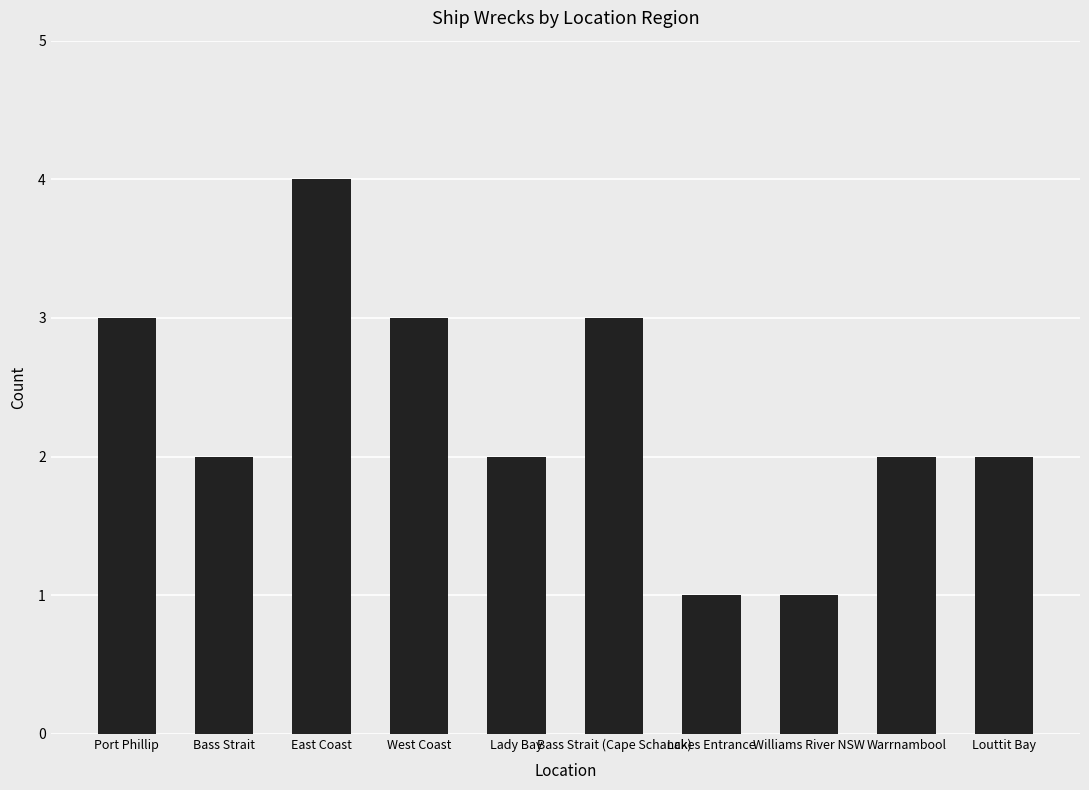

What is the label of the 5th bar from the right?

Bass Strait (Cape Schanck)